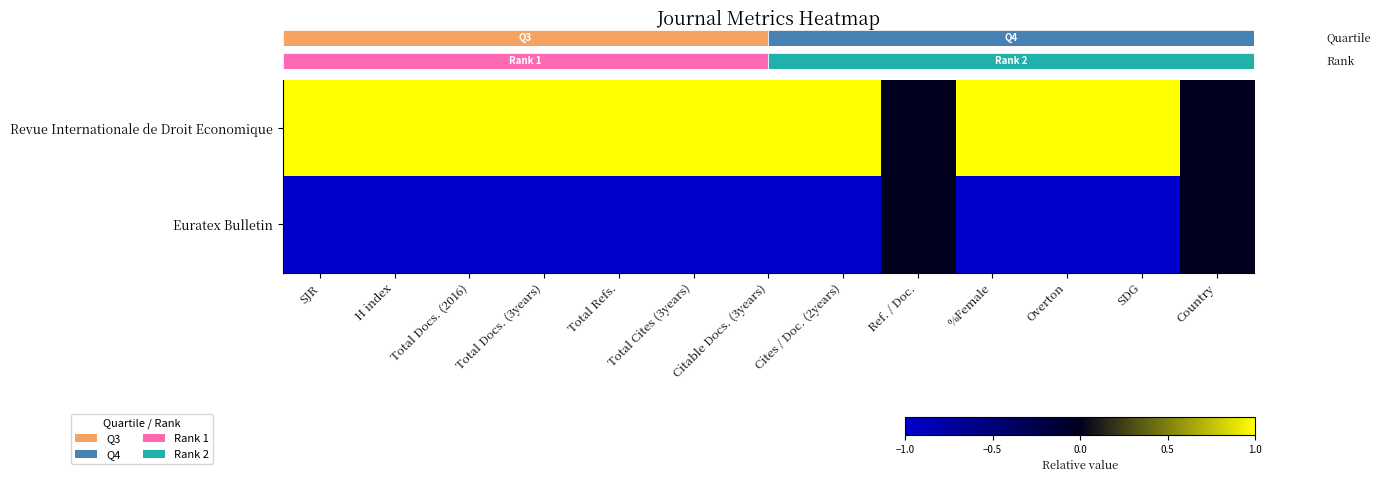

What is the difference between the highest and lowest values at Total Refs.?

2